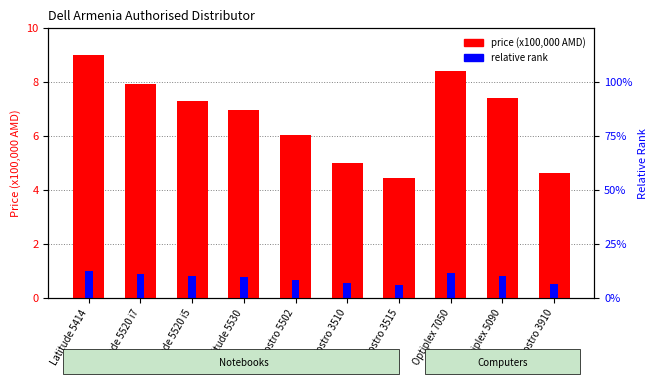

Which has a higher value, Latitude 5520 i7 or Vostro 3510?

Latitude 5520 i7